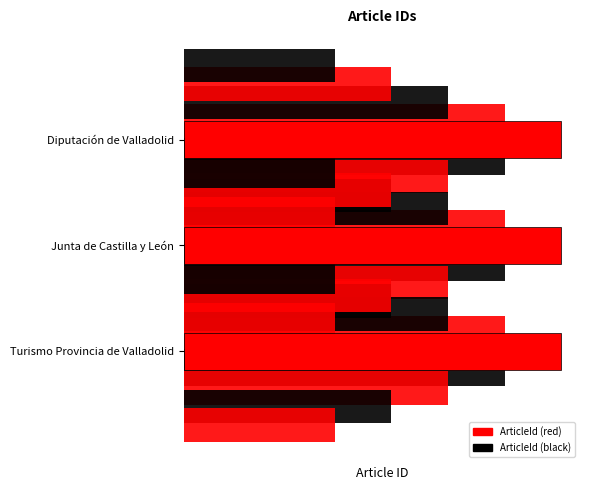

What value does the ArticleId_layer1 series have at 2?

956918.1